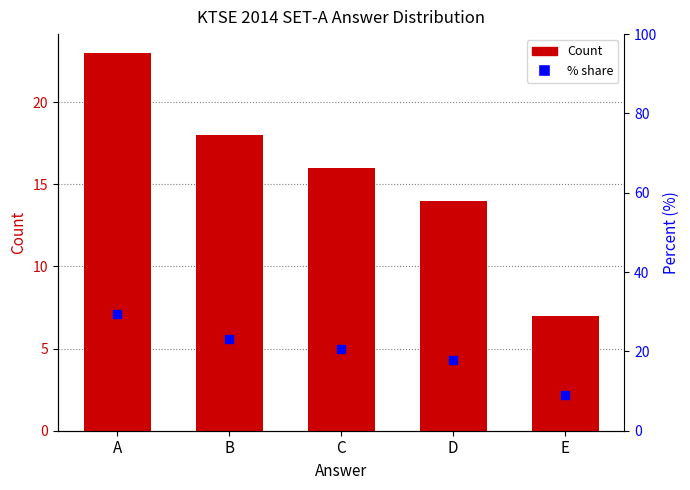

What is the total value across all series at D?

31.9